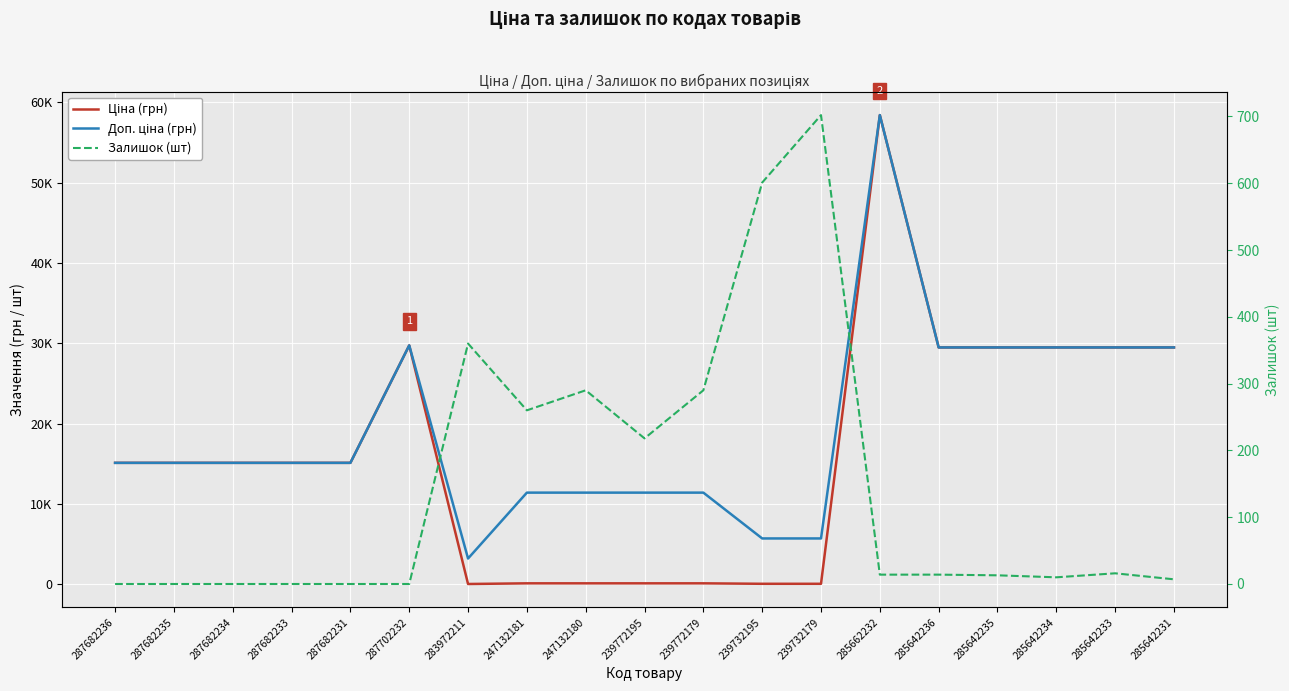

Which series has the largest total across all categories?

Доп. ціна (грн)